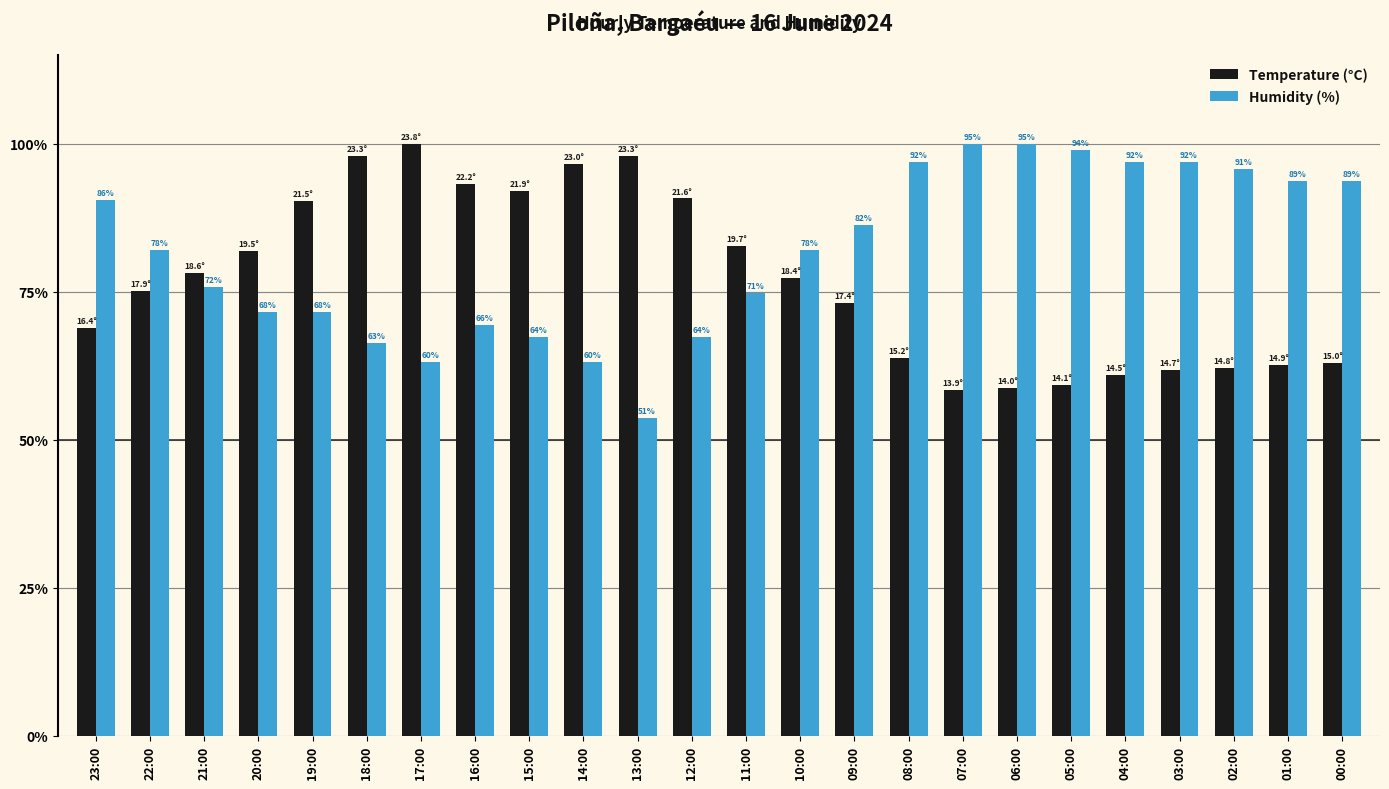

Which series has the widest spread of values?

Humidity (%)